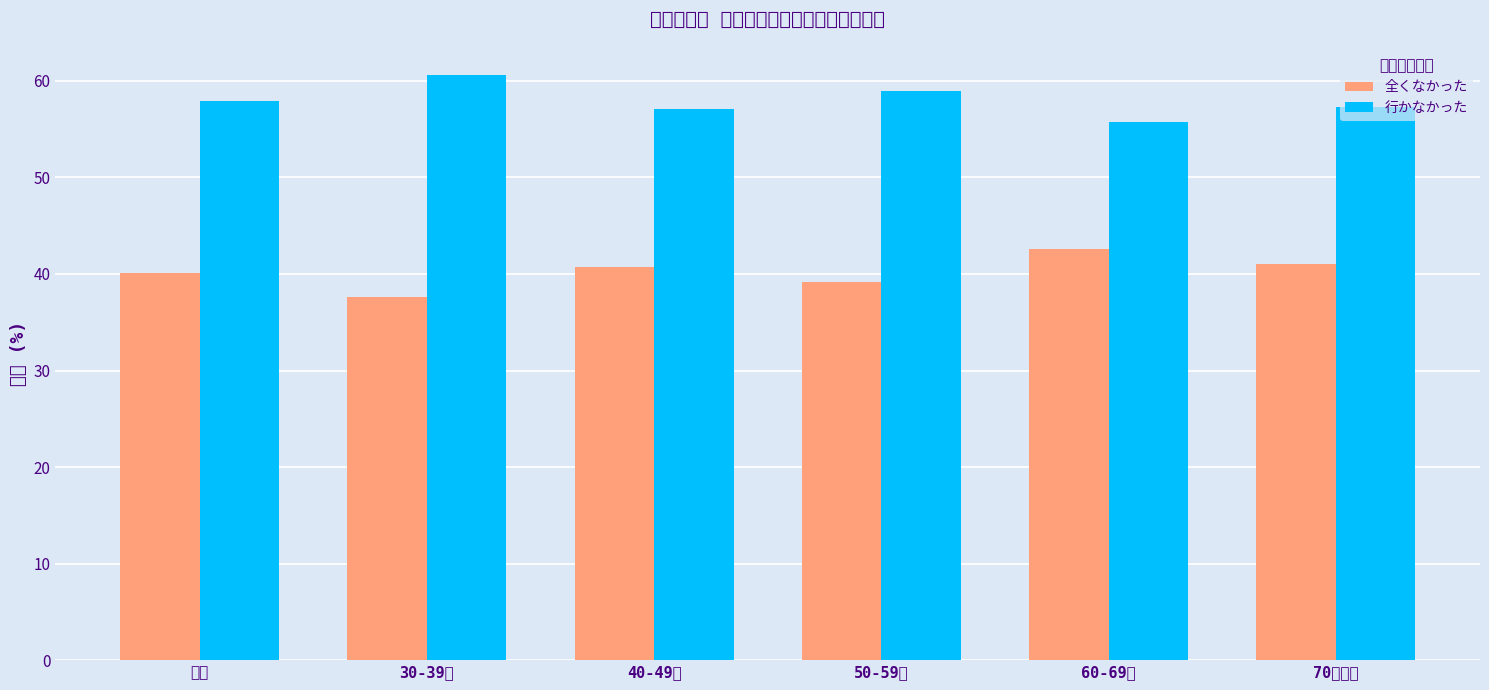

What is the sum of the 行かなかった values at 30-39歳 and 40-49歳?

117.7